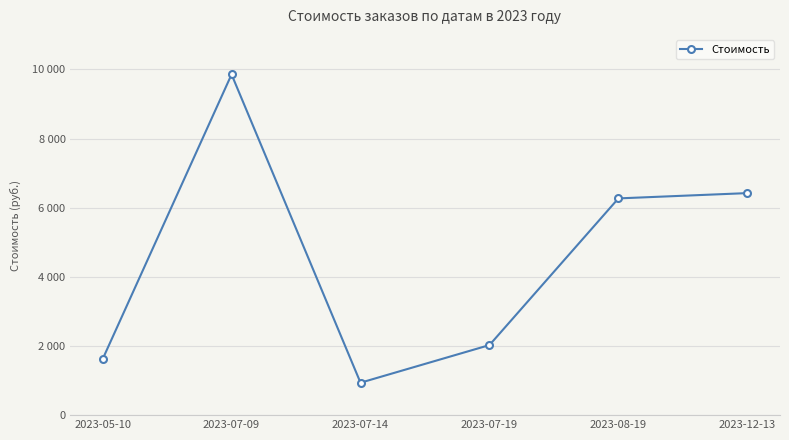

What is the value of the 5th point from the left?

6270